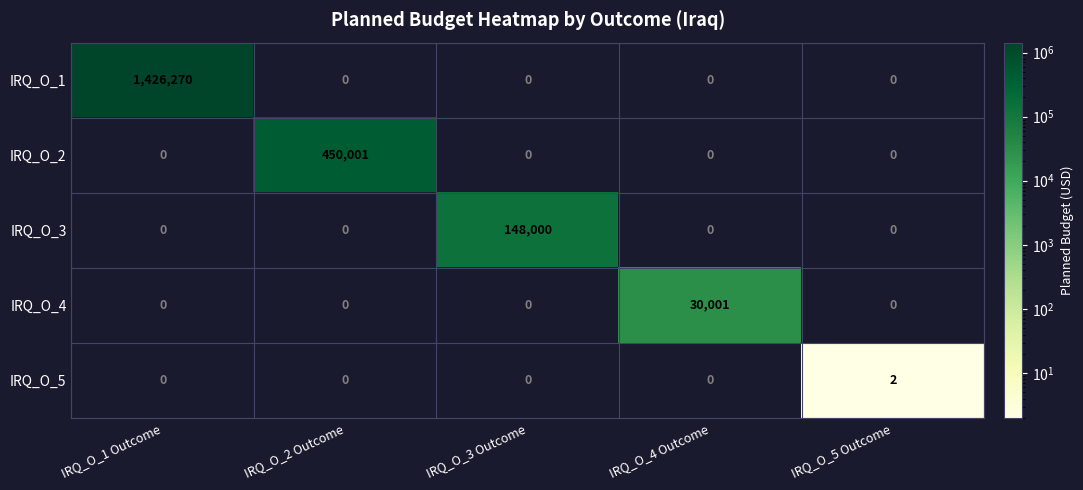

The value of IRQ_O_5 at IRQ_O_1 Outcome is 1. True or false?

False